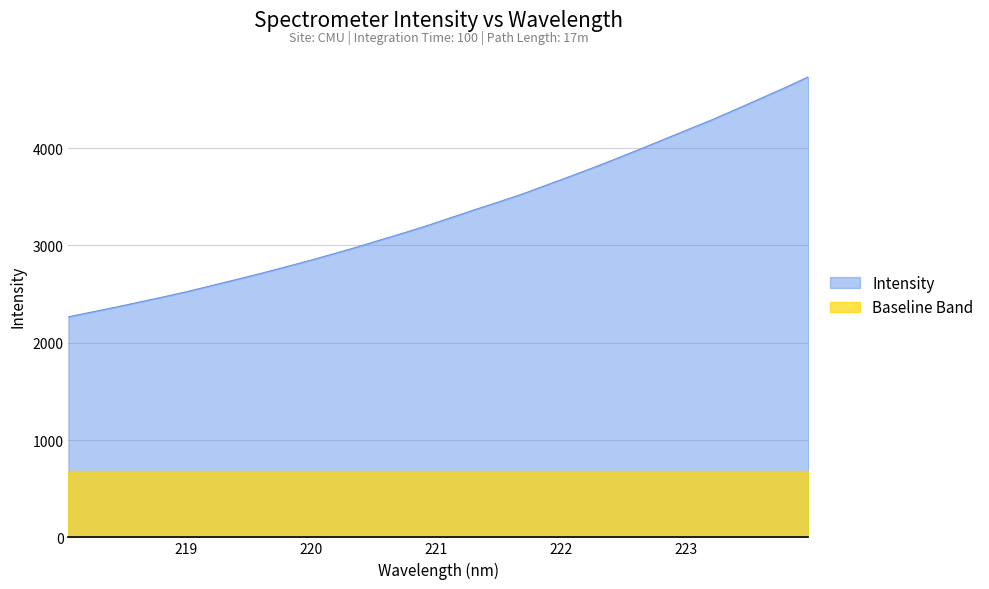

Between 223.408 and 218.442, which is larger?

223.408